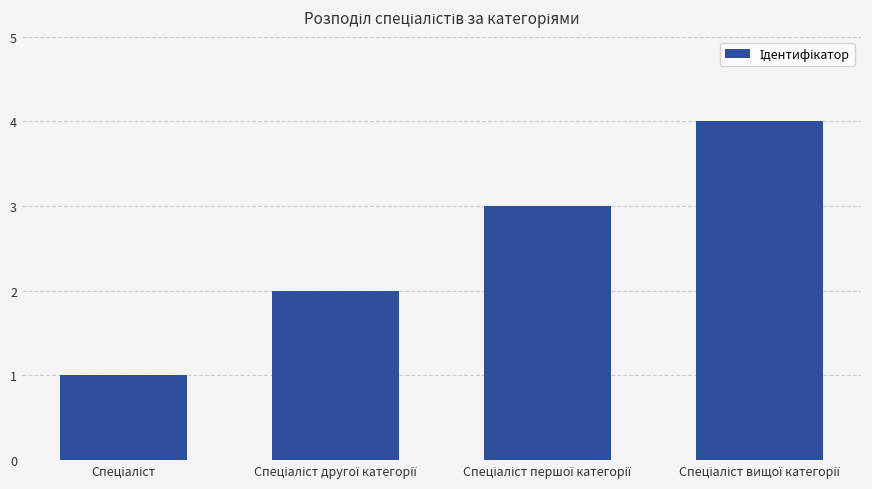

What is the maximum value shown in the chart?

4